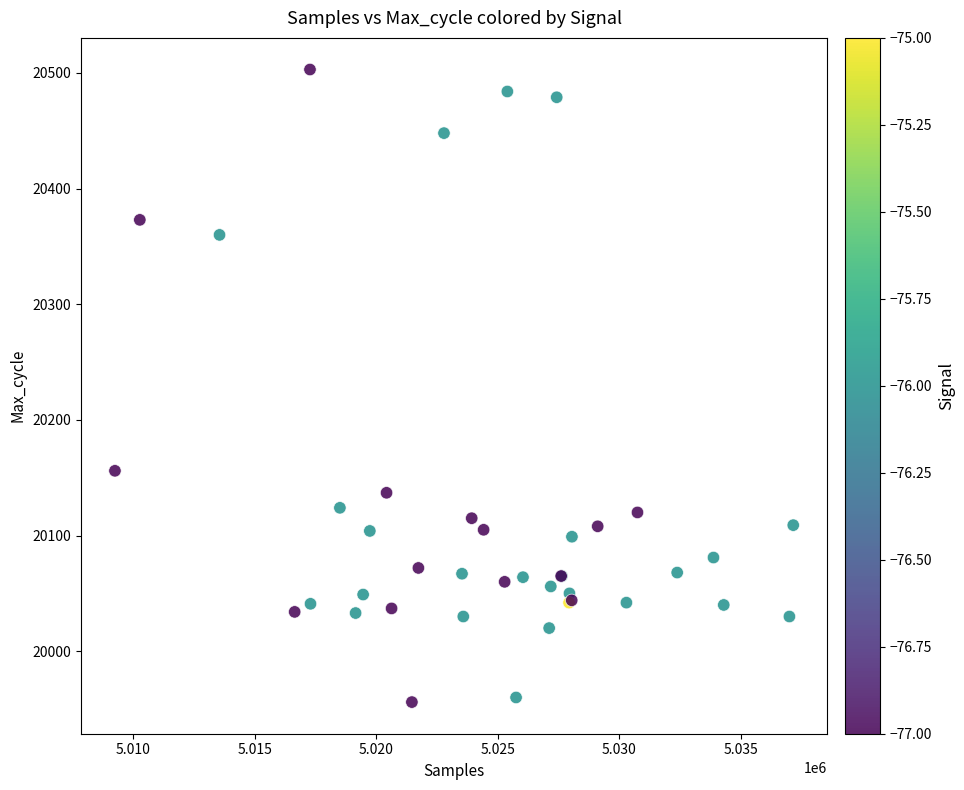

What Y value in the scatter plot is closest to 20229?

20156